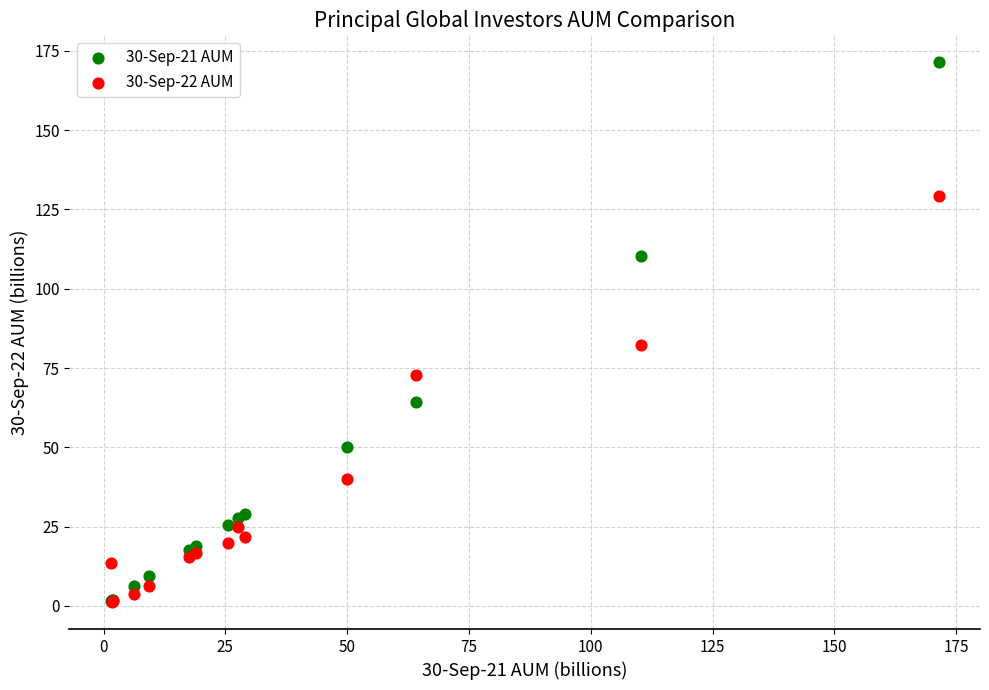

Which series reaches the maximum Y coordinate?

30-Sep-21 AUM